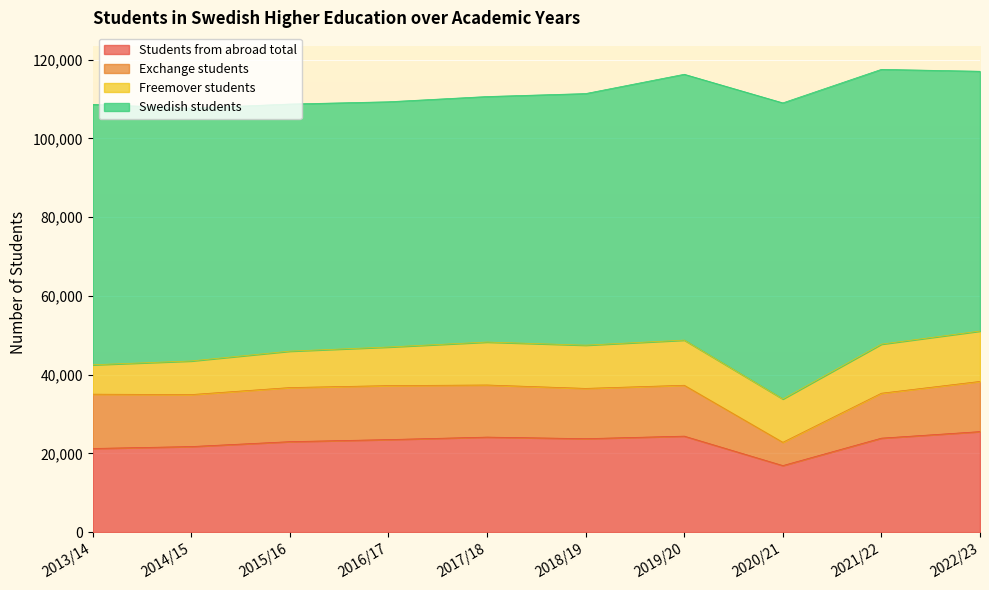

Is it true that Swedish students equals 69793 at 2021/22?

True